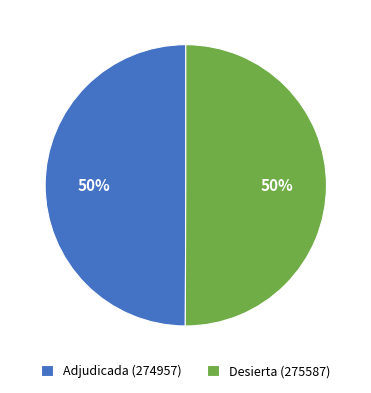

To the nearest percent, what is the average slice percentage?

50%